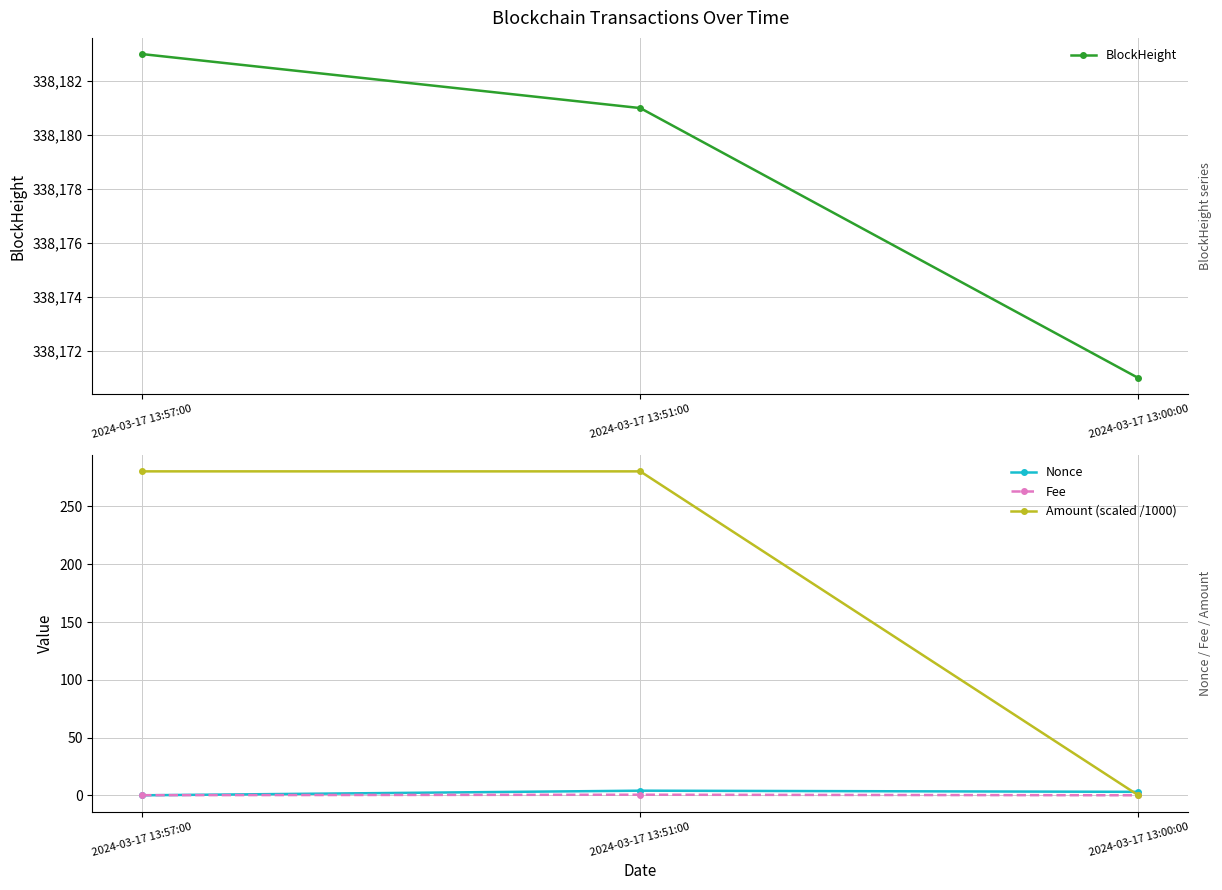

The value of Amount (scaled /1000) at 2024-03-17 13:51:00 is 486.9. True or false?

False